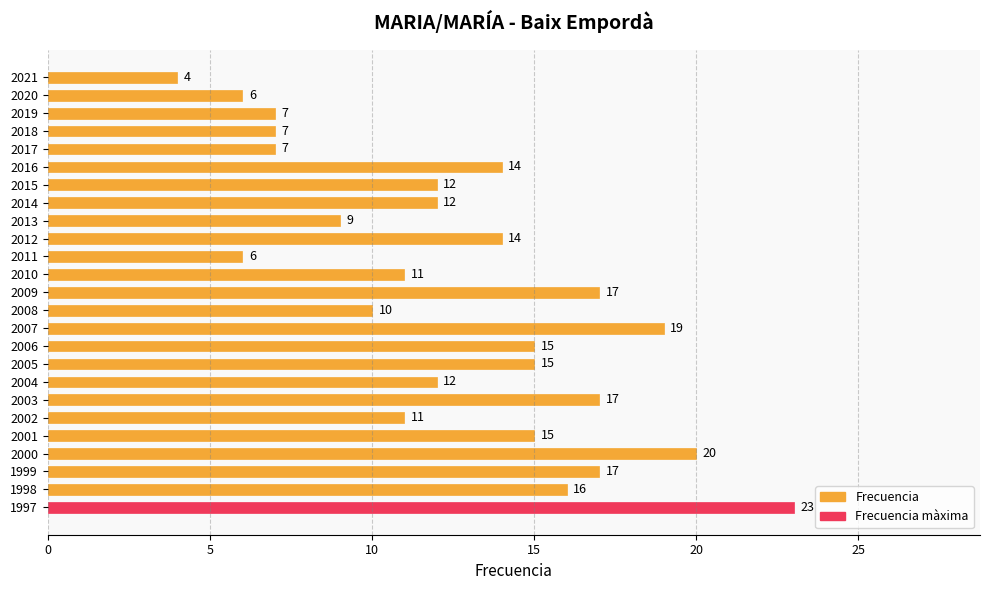

Which has a higher value, 2019 or 2013?

2013